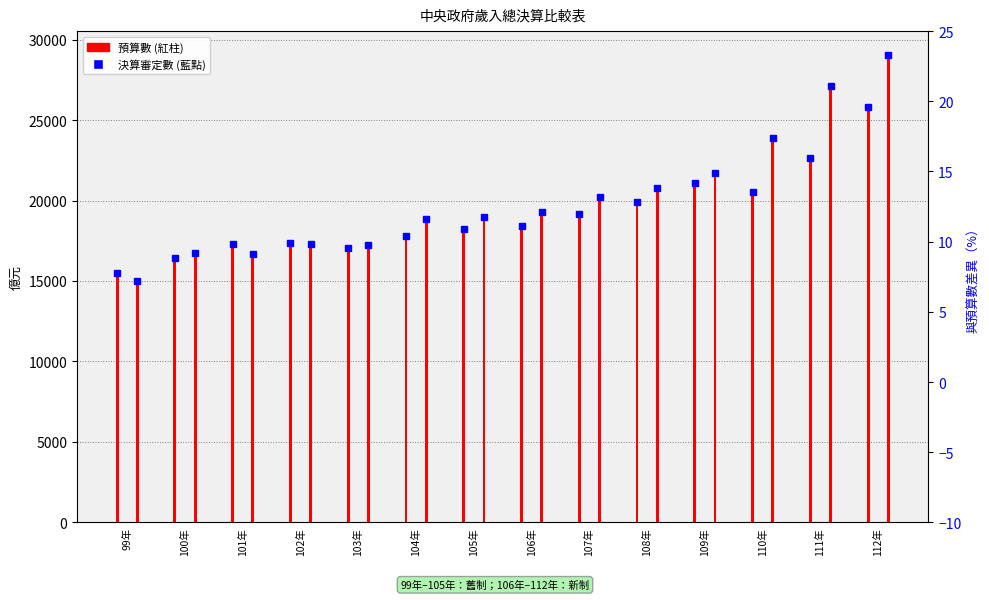

What is the difference between the highest and lowest values at 109年?

626